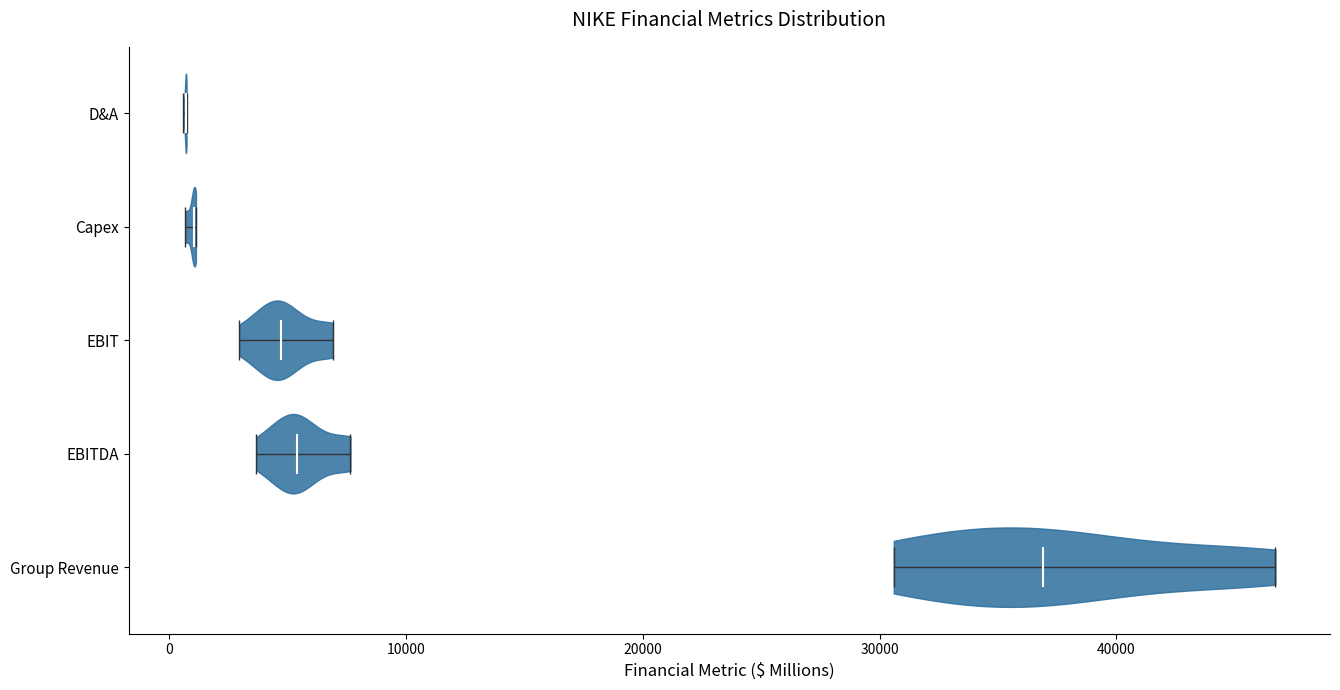

Reading bottom to top, read every violin against the x-axis: where its median line is, and the lowest and highest points it reaches. The values are not printed on the chart, so give them approximately, as read against the axis.

Group Revenue: median line 37000, lowest point 31000, highest point 47000
EBITDA: median line 5000, lowest point 4000, highest point 8000
EBIT: median line 5000, lowest point 3000, highest point 7000
Capex: median line 1000, lowest point 1000, highest point 1000
D&A: median line 1000, lowest point 1000, highest point 1000